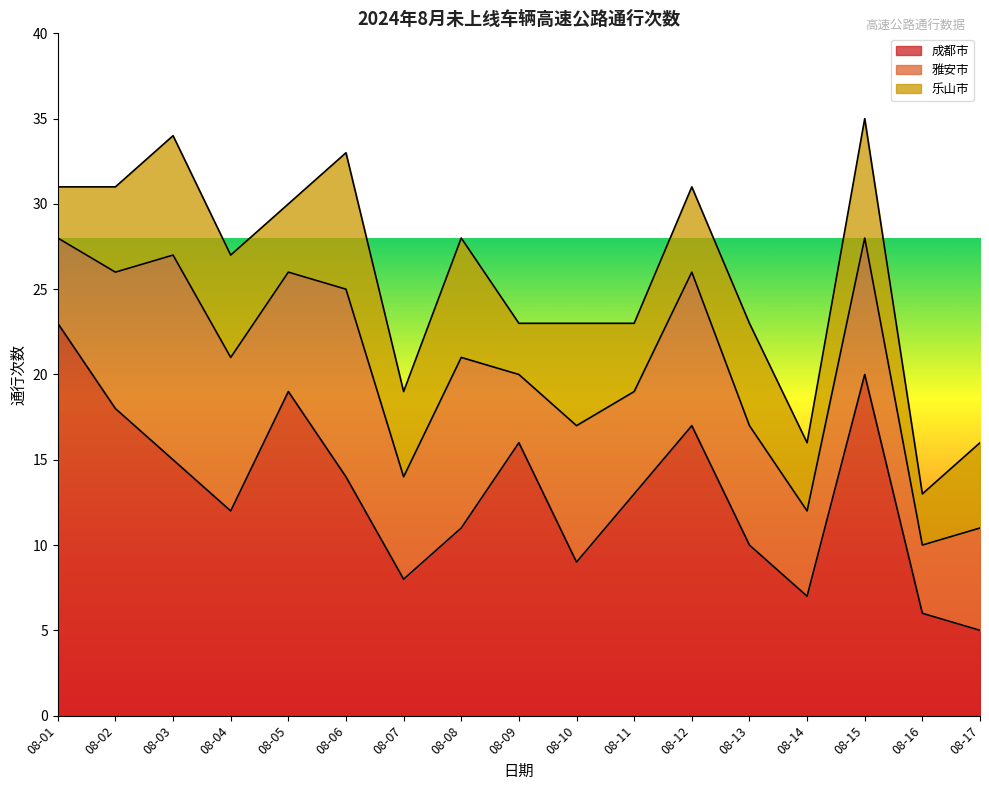

What is the greatest value displayed?

23